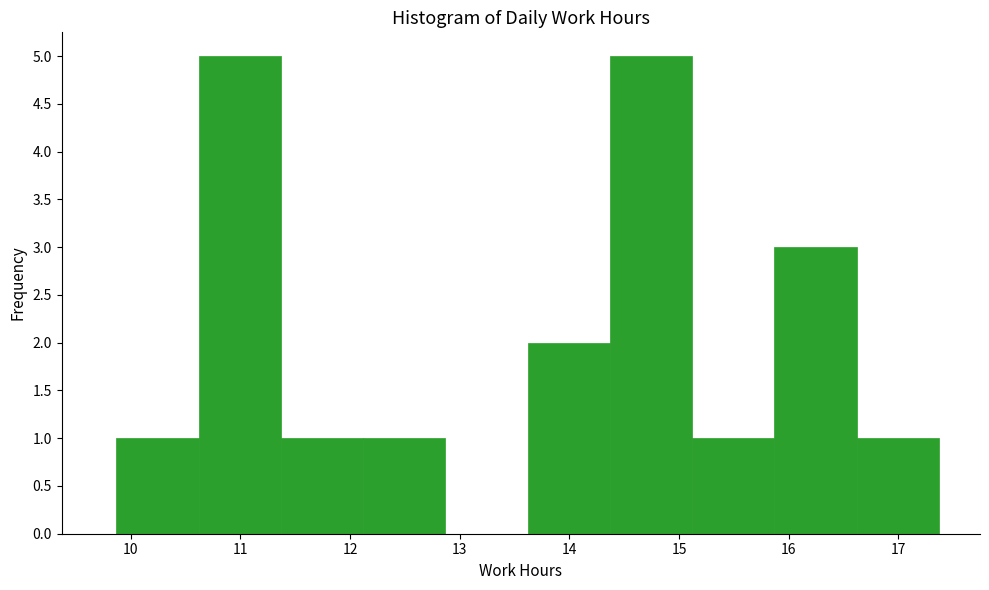

Reading left to right, list every bar in this chart as the range it spans on the x-axis followed by its height. Neither the bar edges nor the heights are printed on the chart, so give them approximately, as read against the axes.

9.87 to 10.62: 1
10.62 to 11.37: 5
11.37 to 12.12: 1
12.12 to 12.87: 1
12.87 to 13.62: 0
13.62 to 14.37: 2
14.37 to 15.12: 5
15.12 to 15.87: 1
15.87 to 16.62: 3
16.62 to 17.37: 1